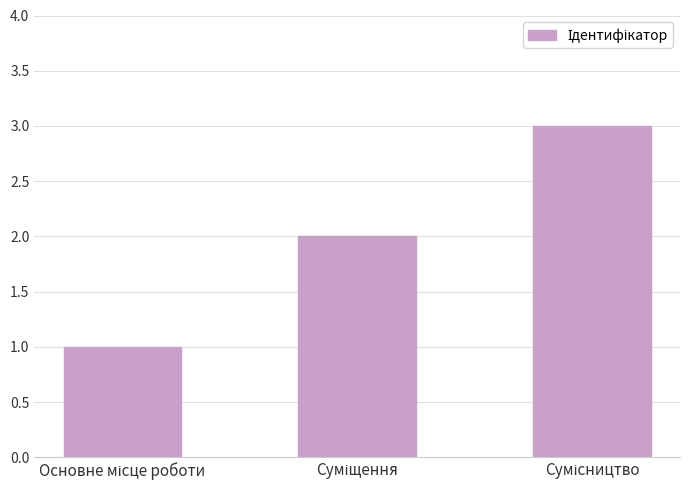

What is the maximum value shown in the chart?

3